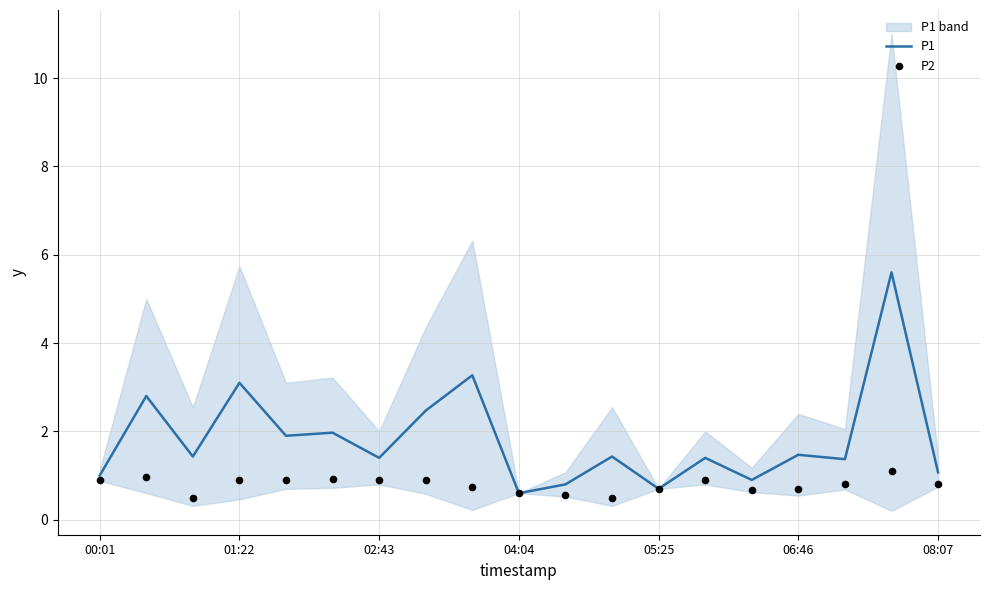

Which series contains the highest Y value?

P1